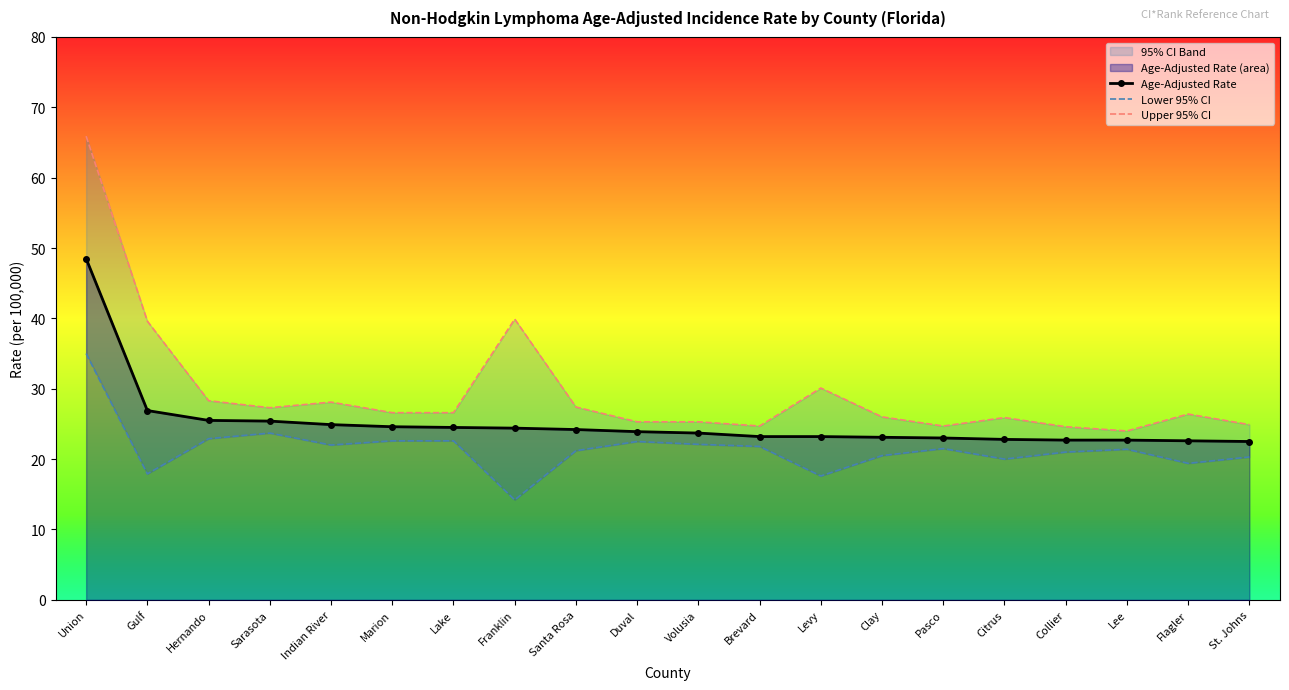

At which category does Upper 95% CI reach its first local peak?

Indian River